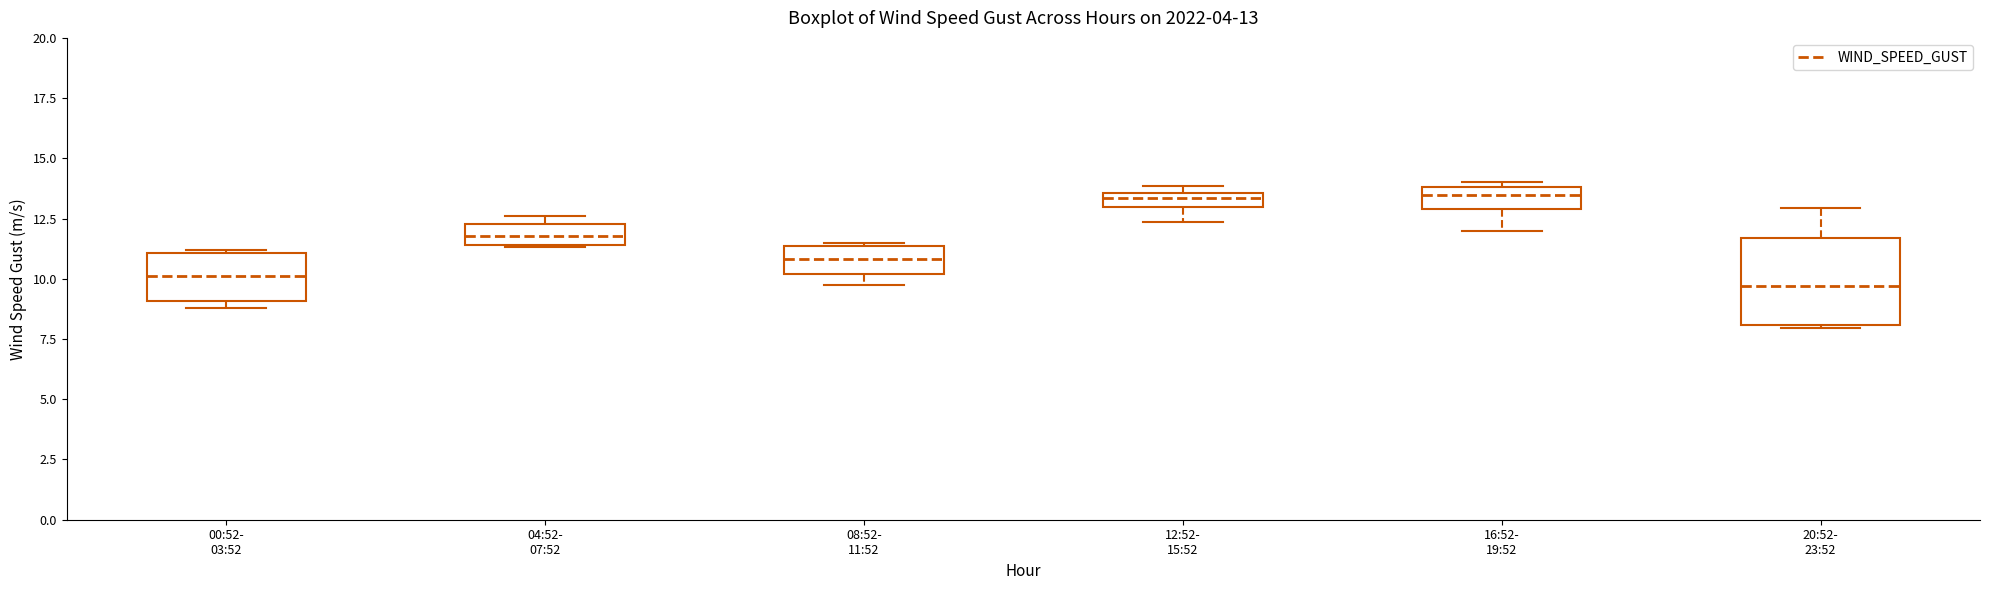

Which box is the tallest, from its lower edge to its upper edge?

20:52- 23:52